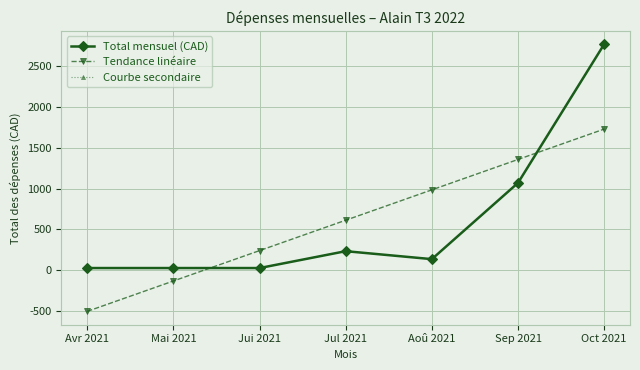

Between Jui 2021 and Oct 2021, which is larger?

Oct 2021